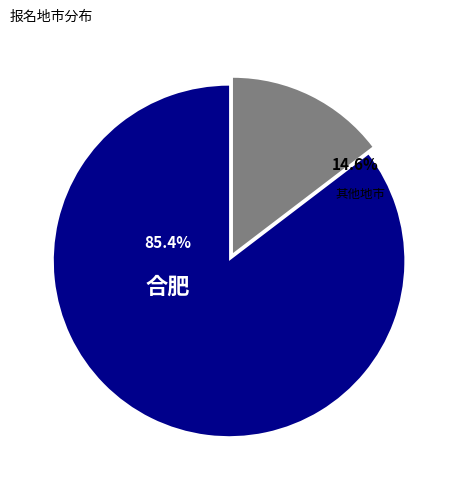

Is there a majority slice in this chart?

Yes